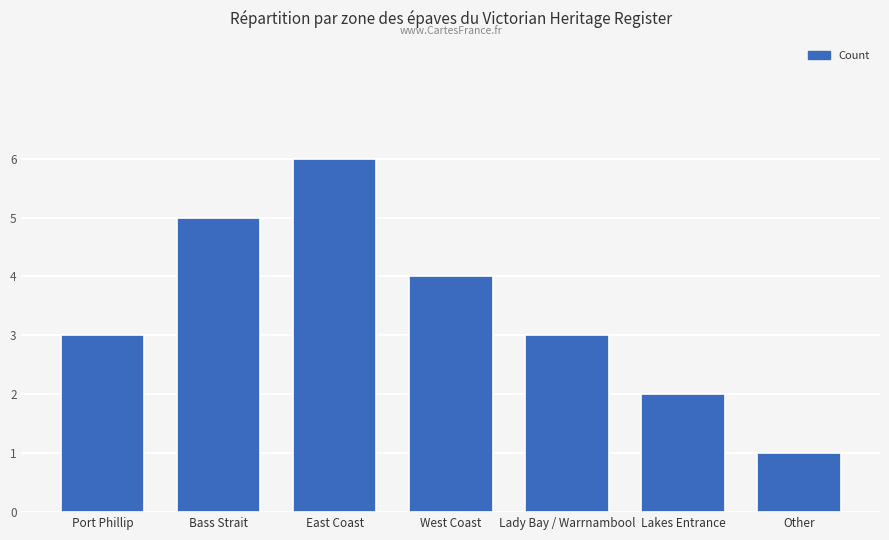

How many bars are there in total?

7